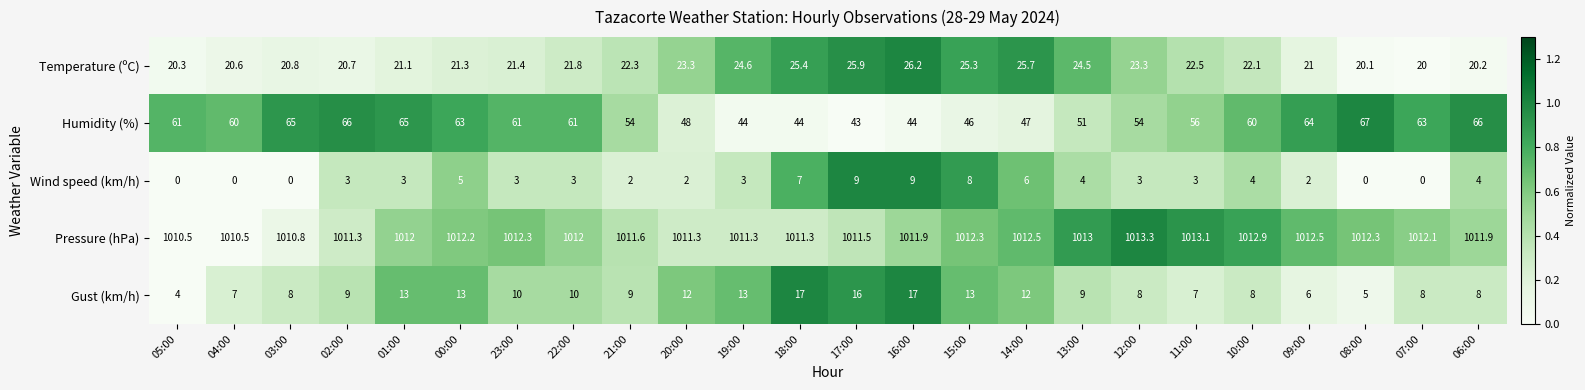

What is the difference between the maximum and second lowest values in the Pressure (hPa) series?

2.8